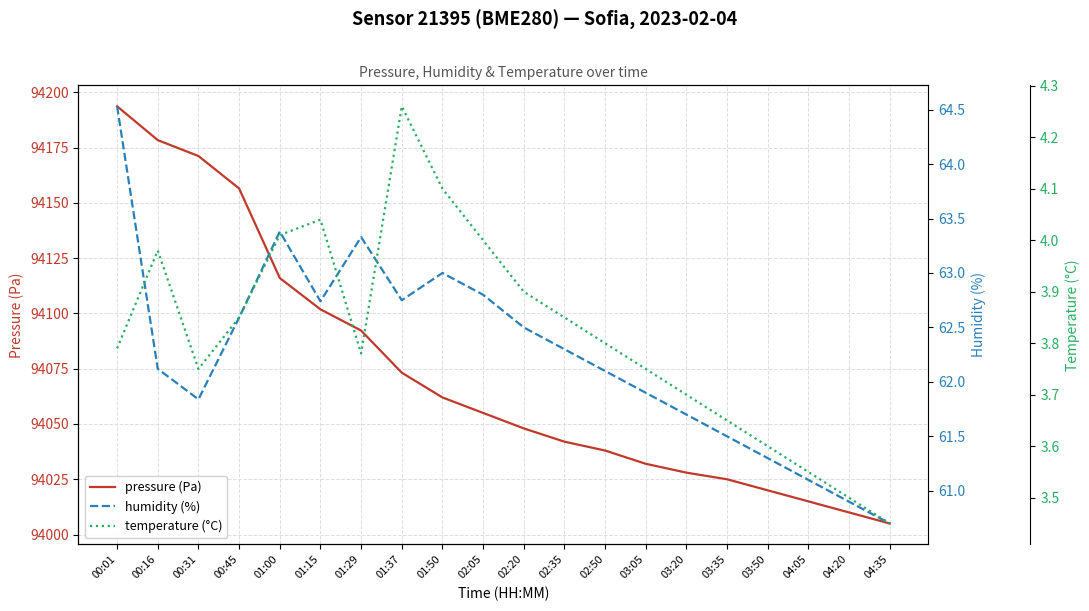

Is it true that humidity (%) equals 35.5 at 04:35?

False